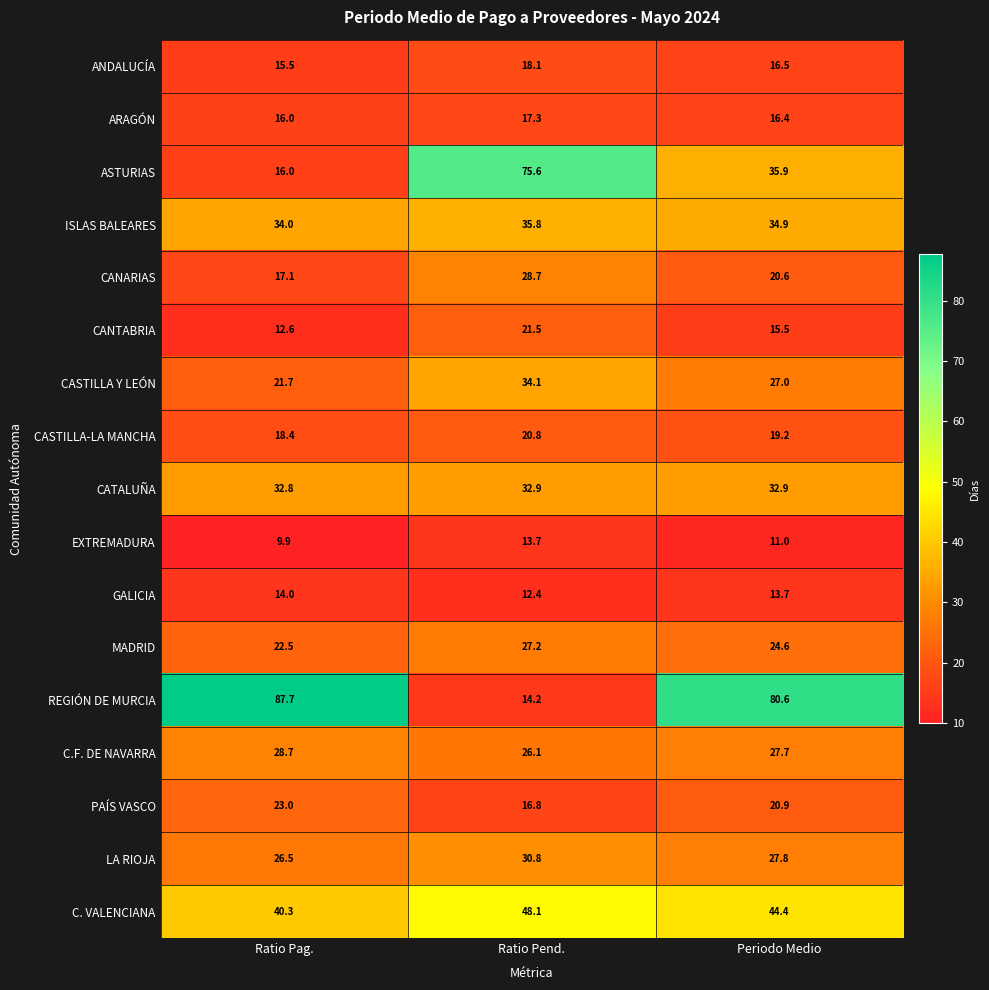

The value of LA RIOJA at Ratio Pag. is 14.8. True or false?

False